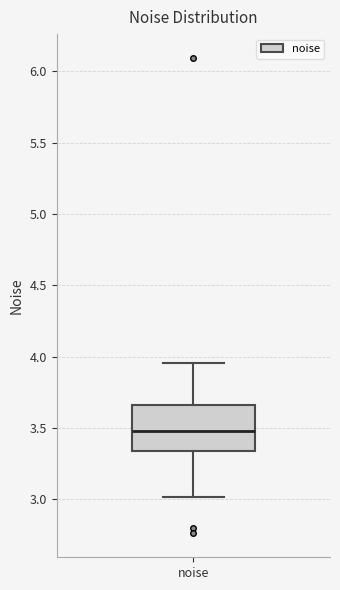

Transcribe this box plot: give where the median line is, the range the box spans, and where the two whiskers end, as read against the y-axis. The values are not printed on the chart, so give them approximately, as read against the axis.

median 3.50, box 3.35 to 3.65, whiskers 3.00 to 3.95